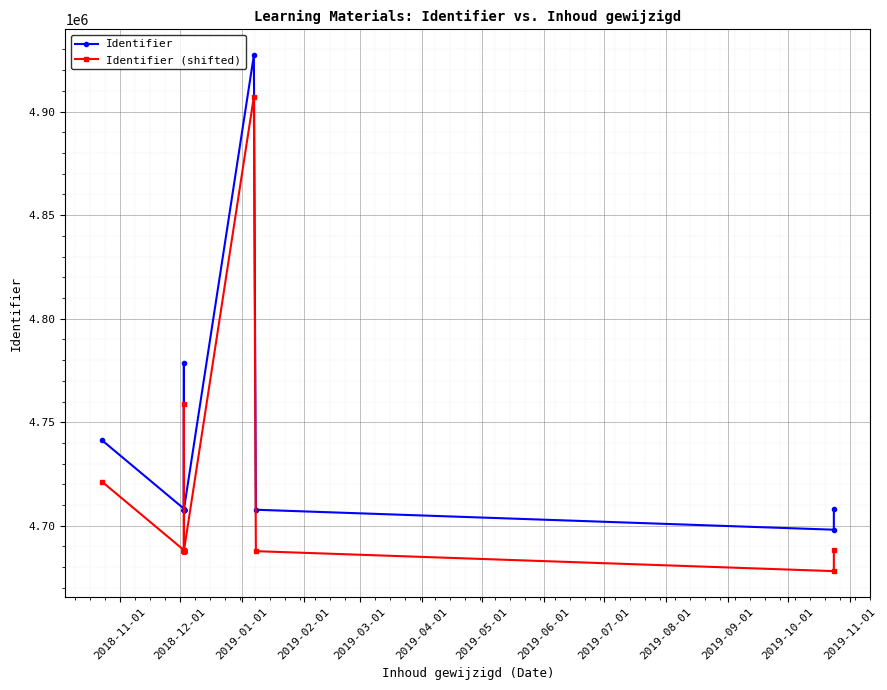

What is the sum of all Identifier values?

94470054